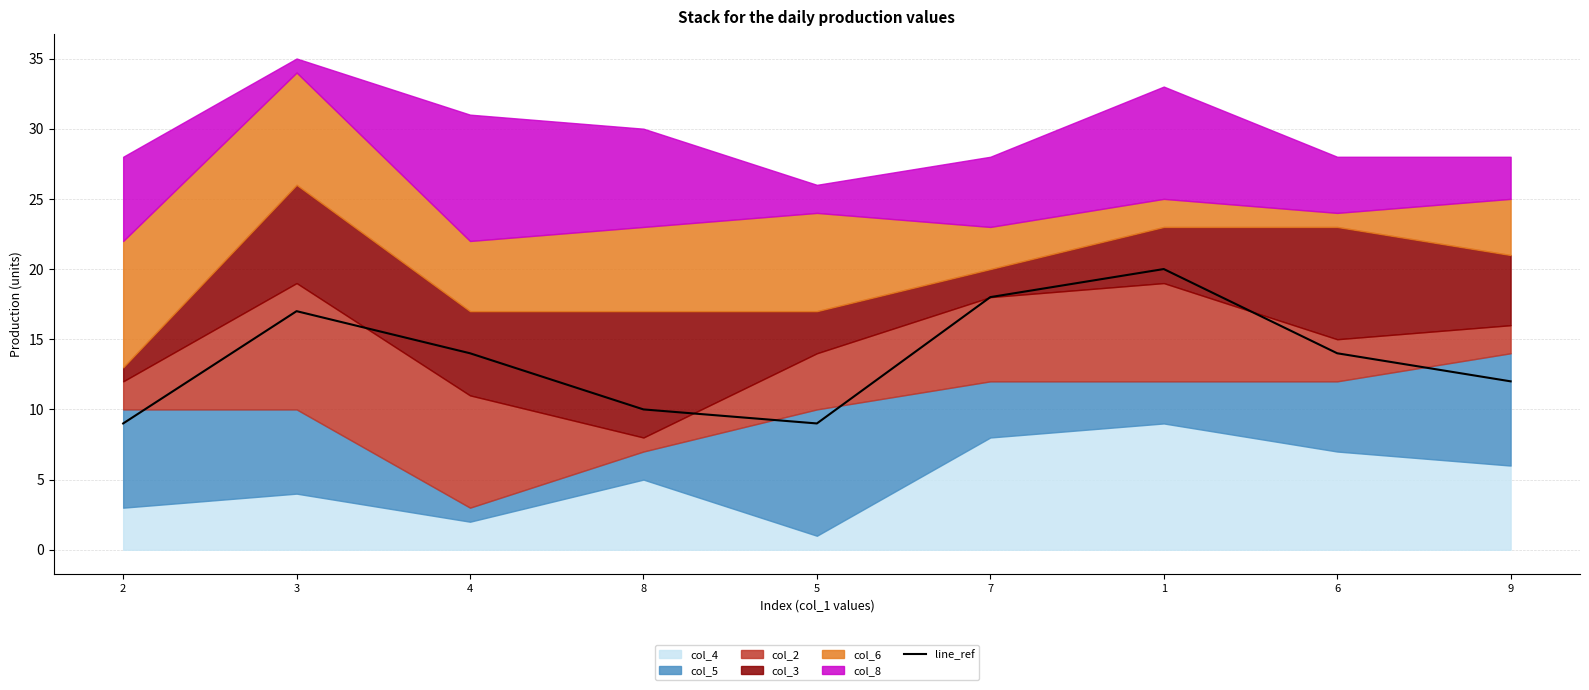

True or false: there are more than 0 points higher than both neighbors.

True